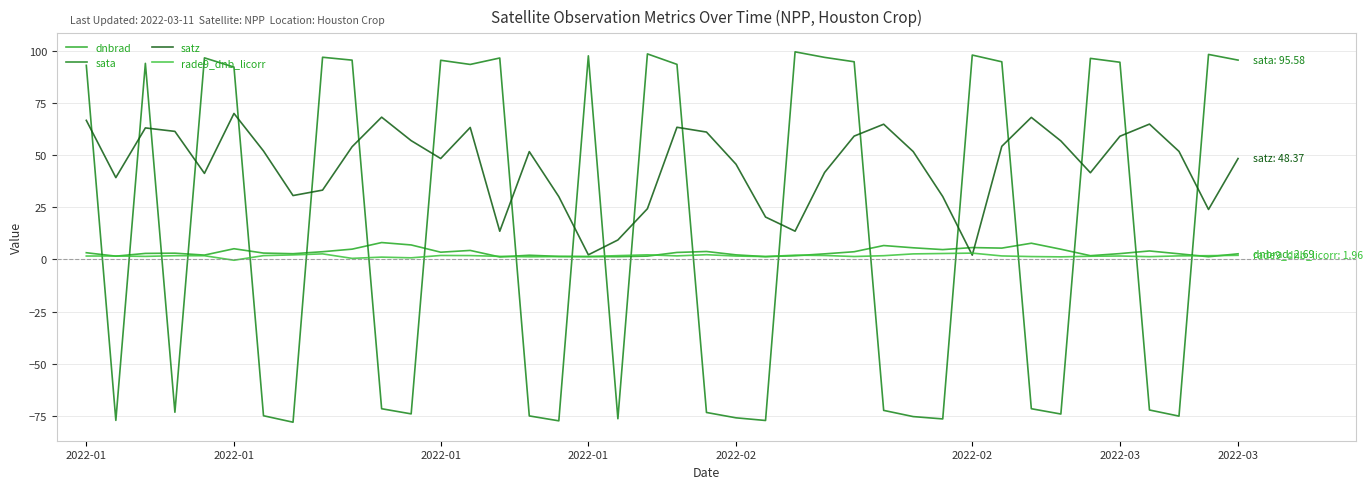

Does the chart display data point markers on the line(s)?

No